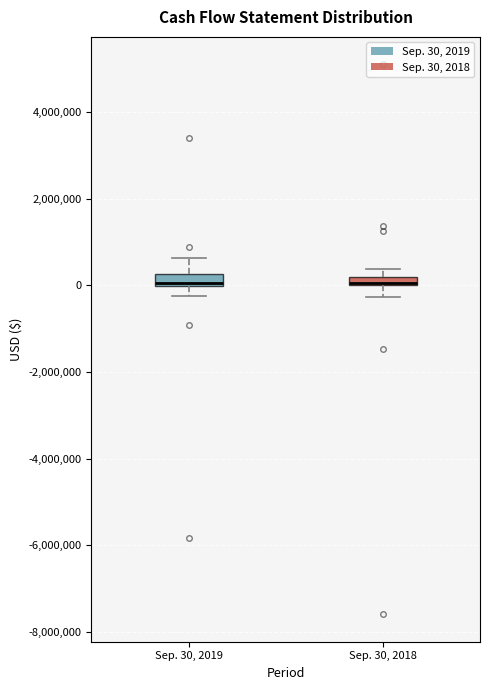

Where is the lower edge of the box for Sep. 30, 2018 on the y-axis? The values are not printed on the chart, so give them approximately, as read against the axis.

0